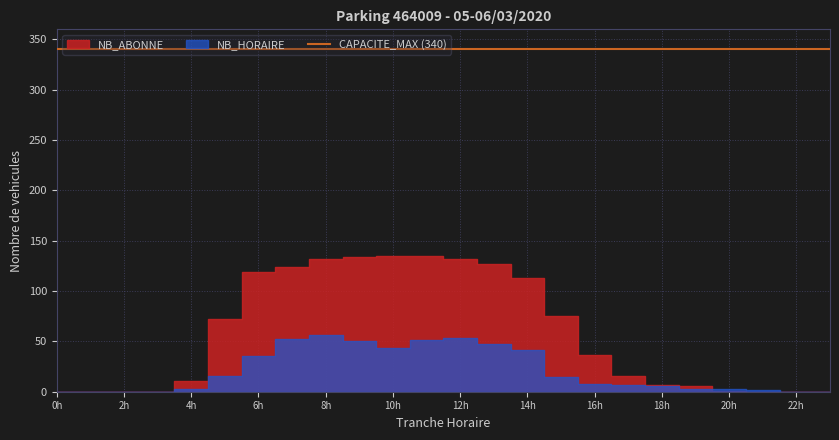

How many interior local peaks does the NB_HORAIRE series have?

2